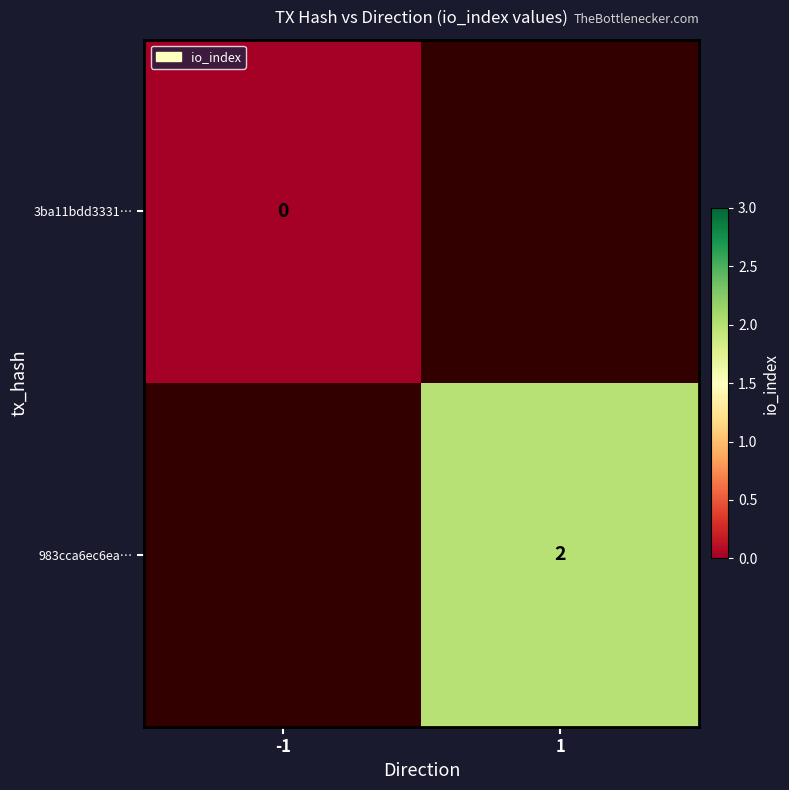

Between 1 and -1, which is larger?

-1